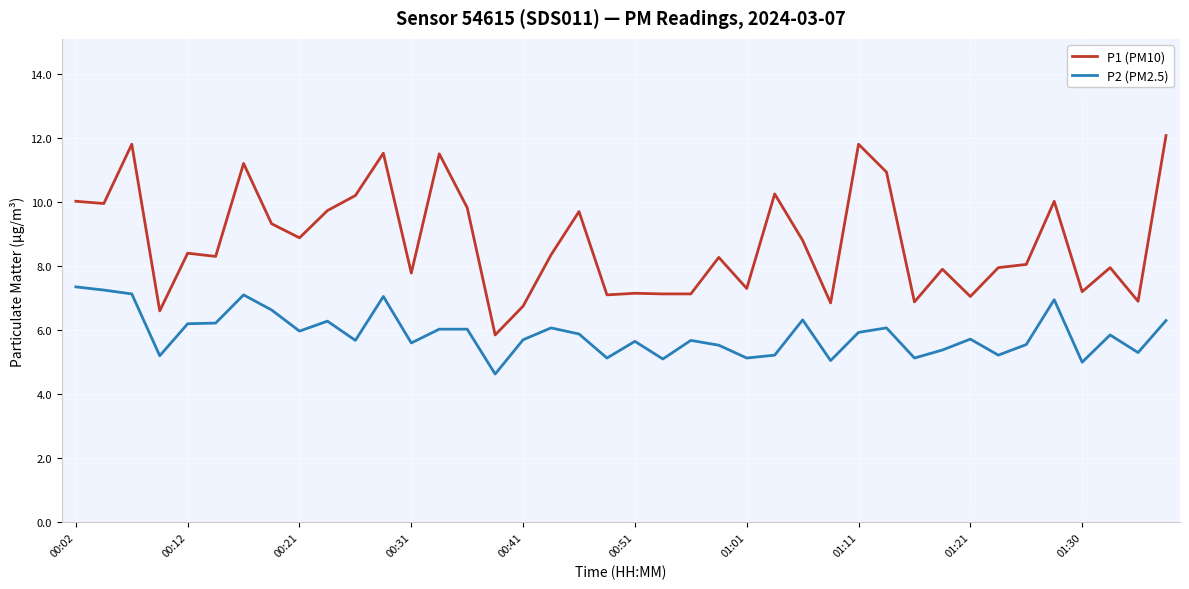

What is the maximum value shown in the chart?

12.1